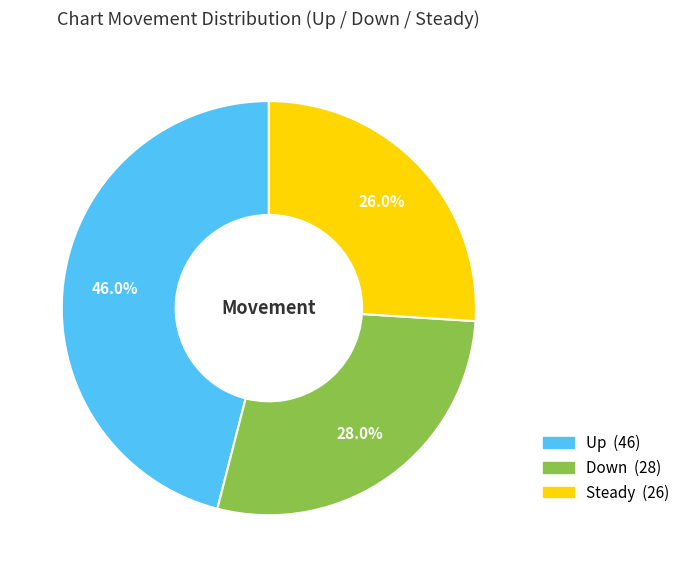

Is there any slice that represents more than half of the pie?

No